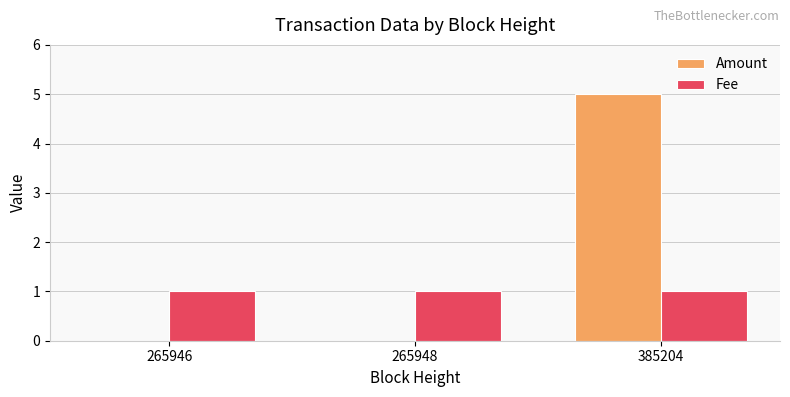

Is it true that Fee equals 2 at 265946?

False